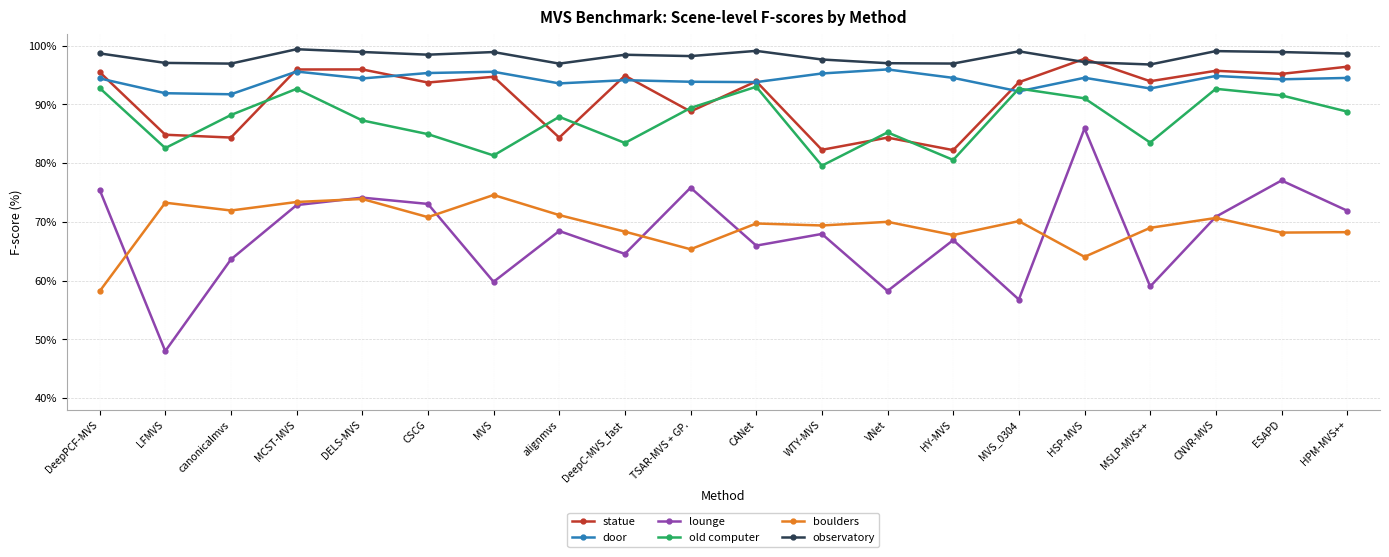

True or false: old computer and lounge intersect in this chart.

False